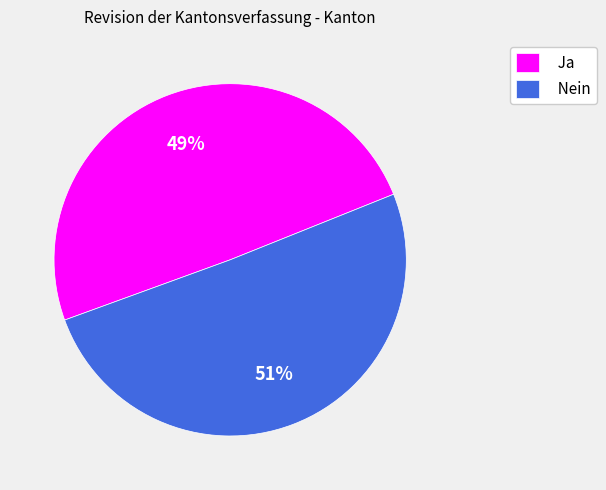

Rank the categories by value from highest to lowest.

Nein, Ja